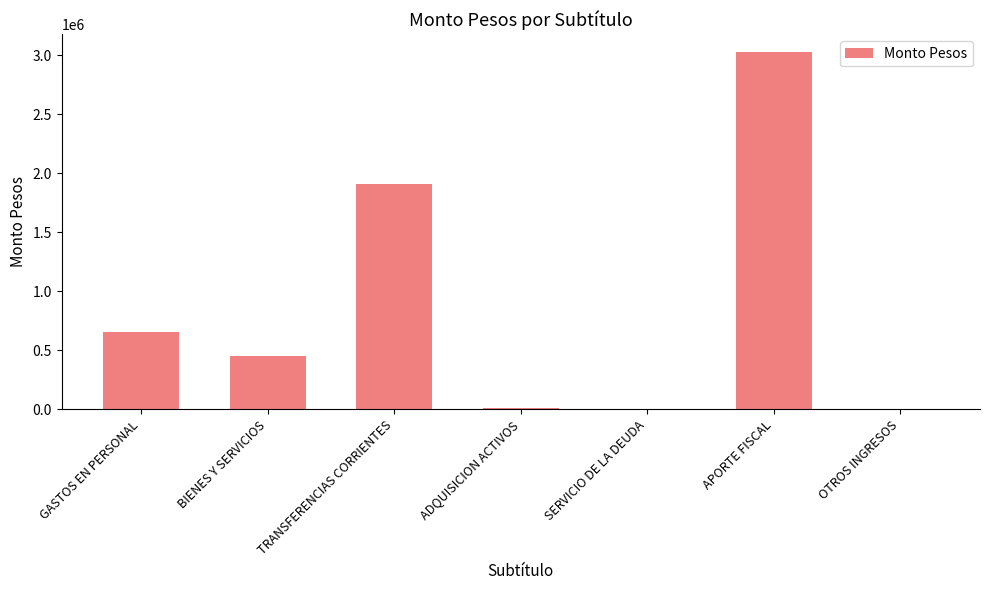

Approximately how many times larger is the value at BIENES Y SERVICIOS compared to GASTOS EN PERSONAL?

0.7